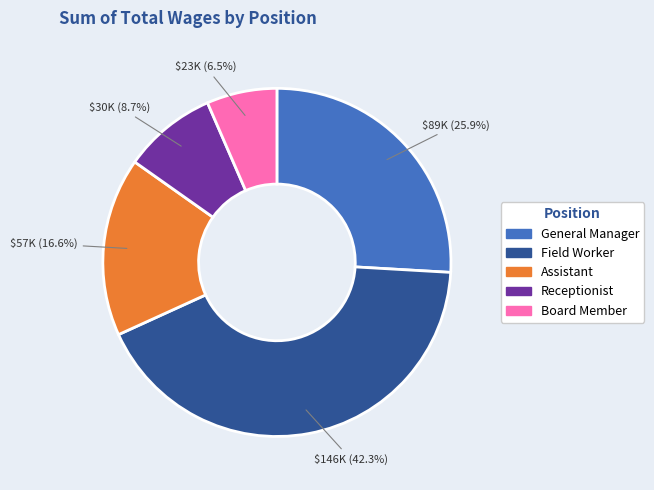

Does Assistant represent more than half of the total?

No